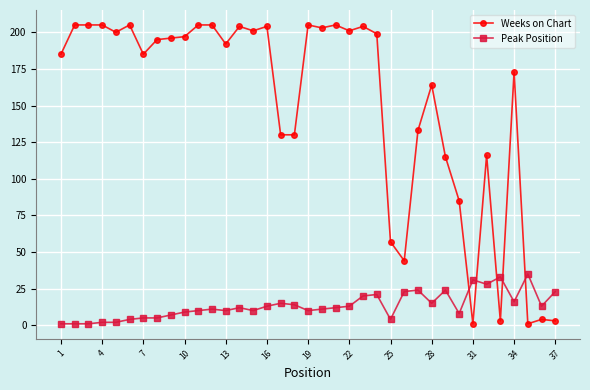

Which series has the widest spread of values?

Weeks on Chart